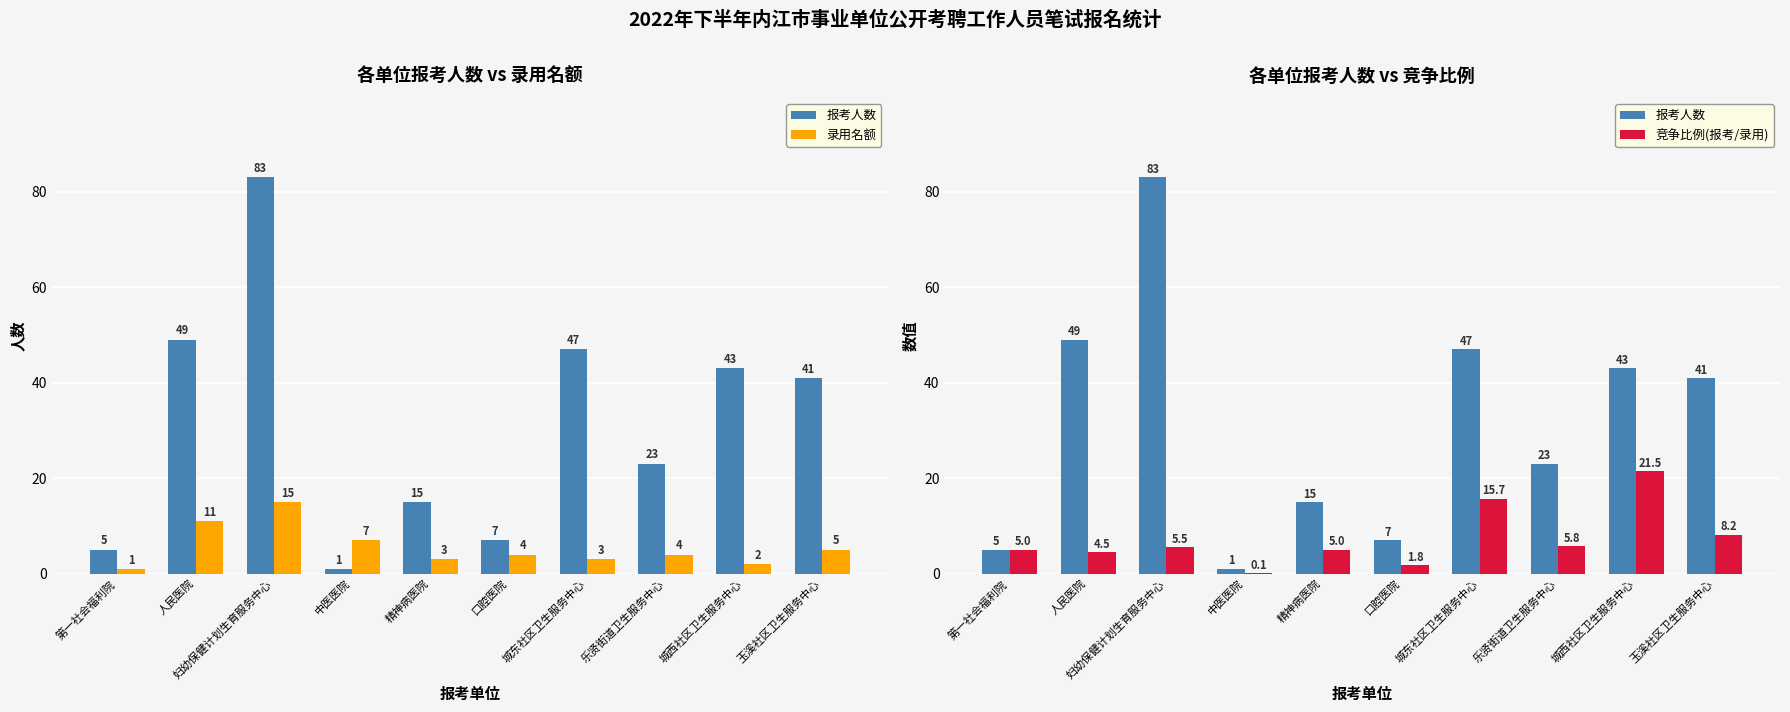

What is the smallest value displayed?

0.1